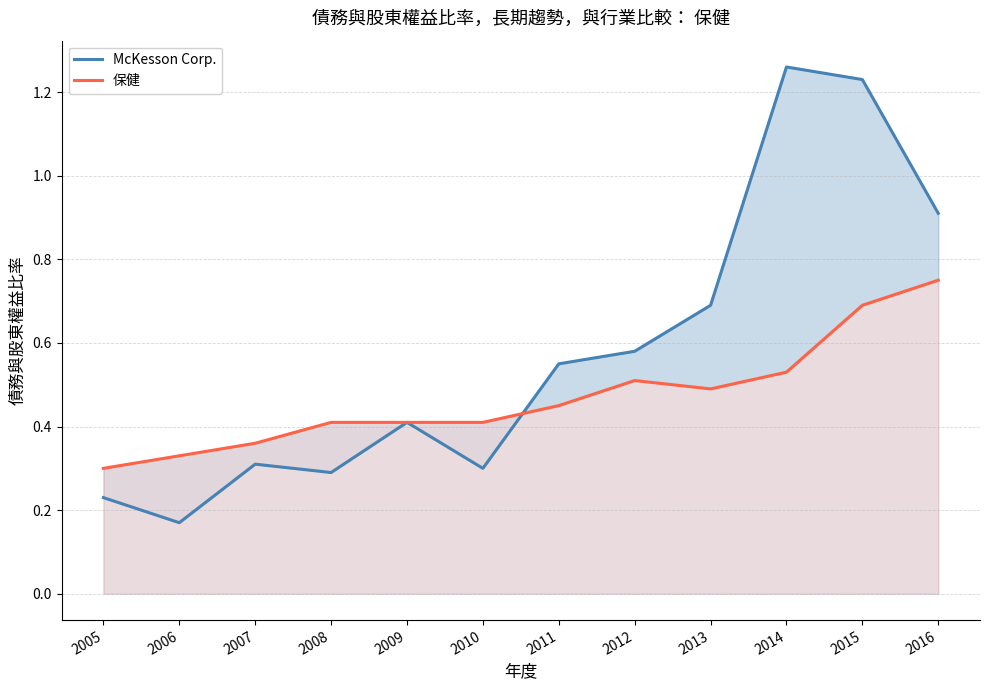

Rank the categories by McKesson Corp. value from highest to lowest.

2014, 2015, 2016, 2013, 2012, 2011, 2009, 2007, 2010, 2008, 2005, 2006